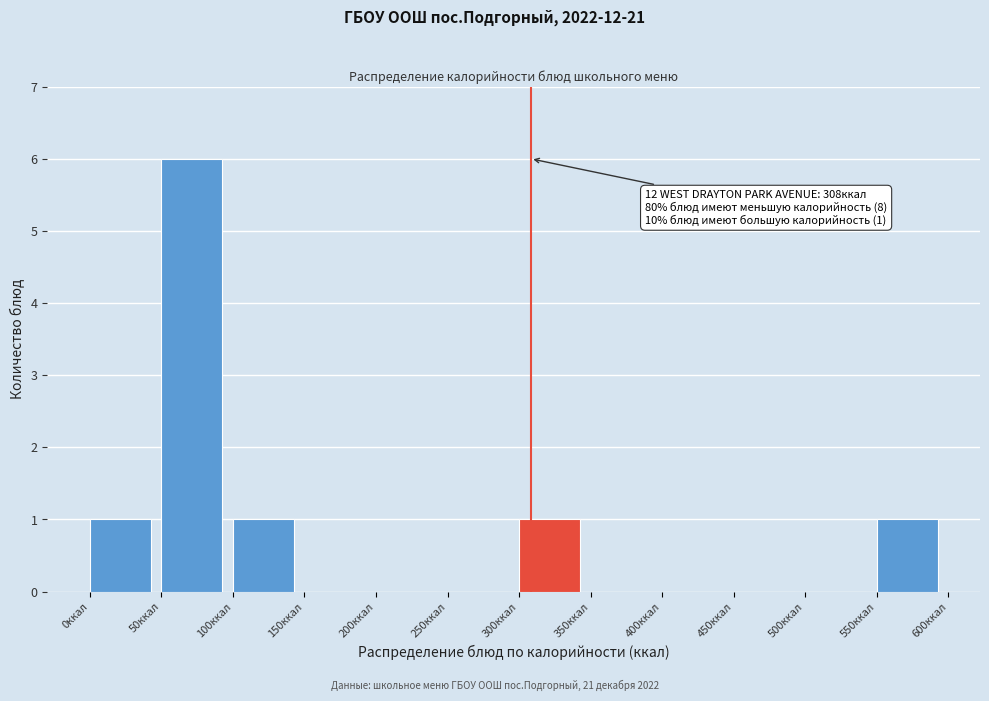

Which range on the x-axis has the tallest bar?

50 to 100